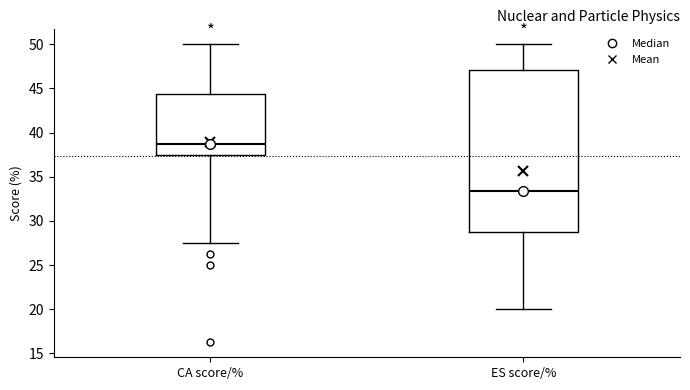

Reading left to right, transcribe this box plot: for each box, give where its median line is, the range the box spans, and where its two whiskers end, as read against the y-axis. The values are not printed on the chart, so give them approximately, as read against the axis.

CA score/%: median 39.0, box 37.5 to 44.5, whiskers 27.5 to 50.0
ES score/%: median 33.5, box 29.0 to 47.0, whiskers 20.0 to 50.0